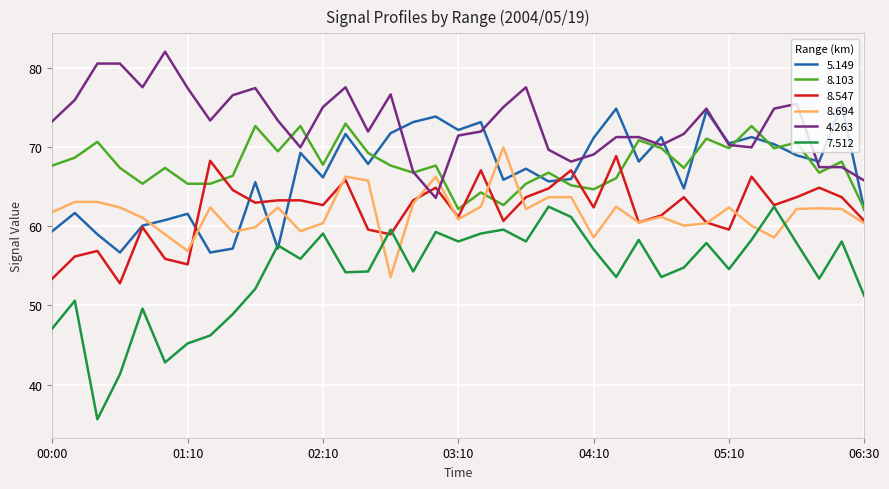

Does the chart display data point markers on the line(s)?

No